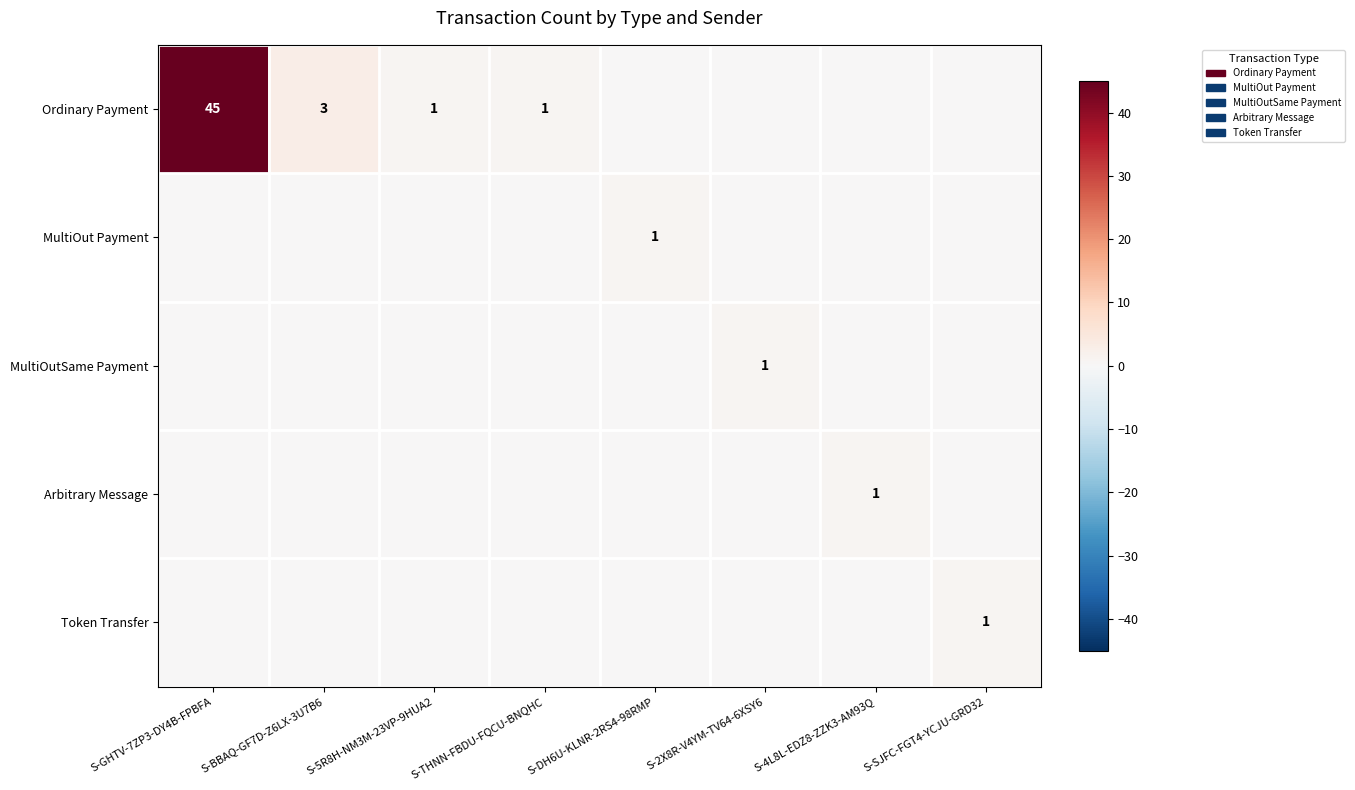

What is the total value across all series at S-DH6U-KLNR-2RS4-98RMP?

1